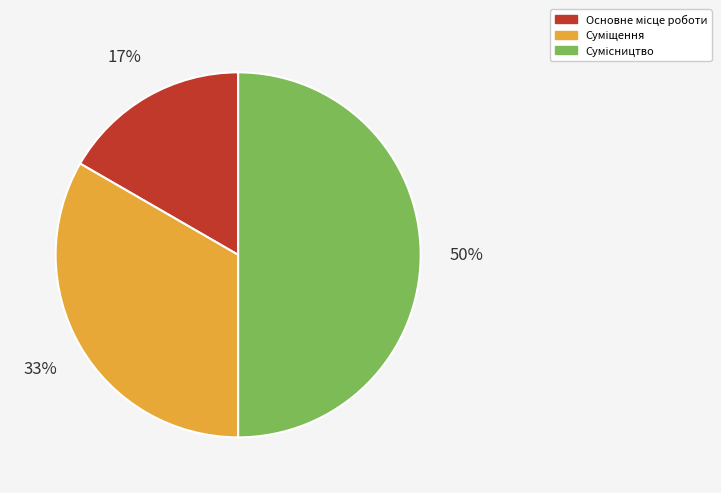

To the nearest percent, what is the average slice percentage?

33%